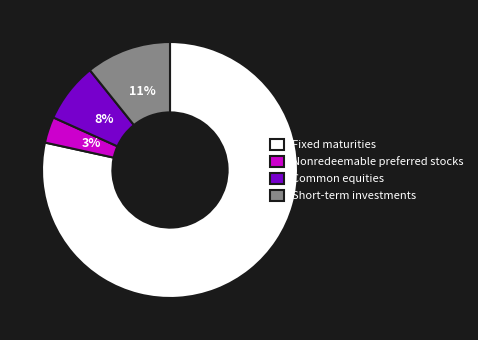

Rank the categories by value from lowest to highest.

Nonredeemable preferred stocks, Common equities, Short-term investments, Fixed maturities